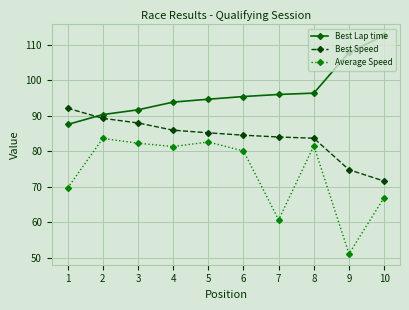

Rank the series by their maximum value, from highest to lowest.

Best Lap time, Best Speed, Average Speed